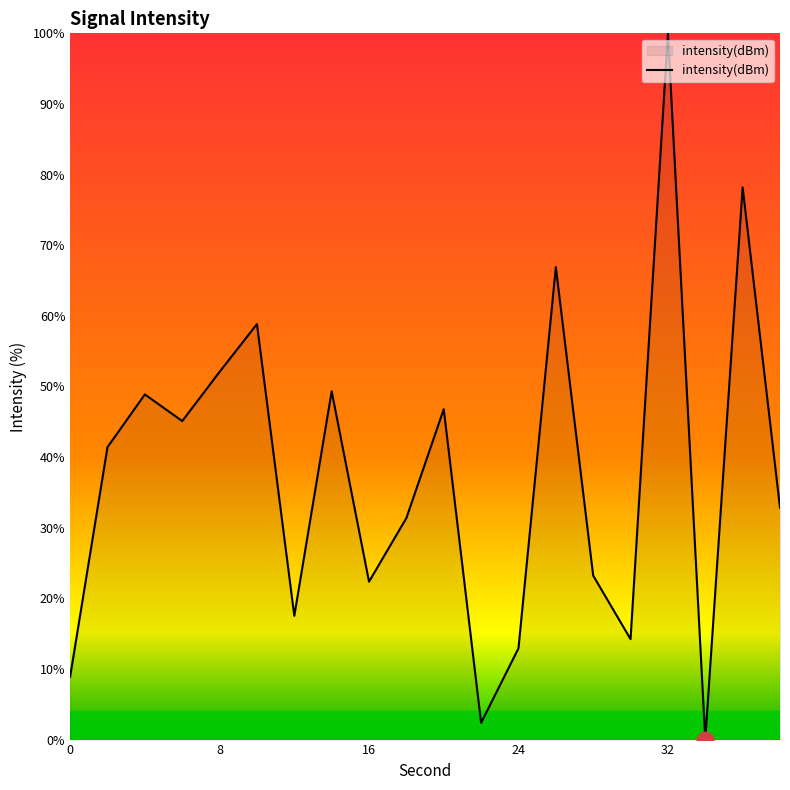

Count the number of data series in this chart.

1